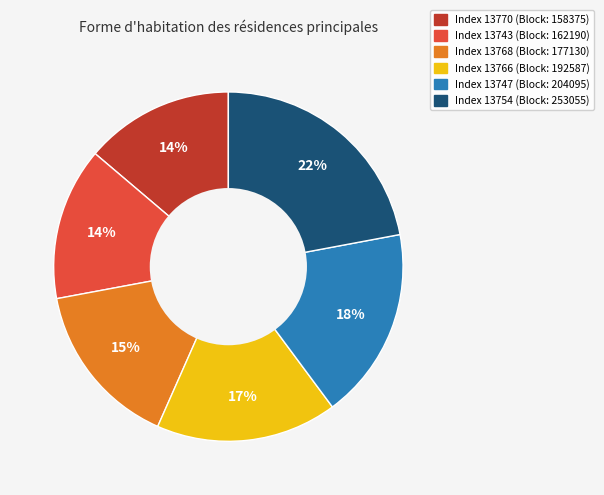

Is there any slice that represents more than half of the pie?

No